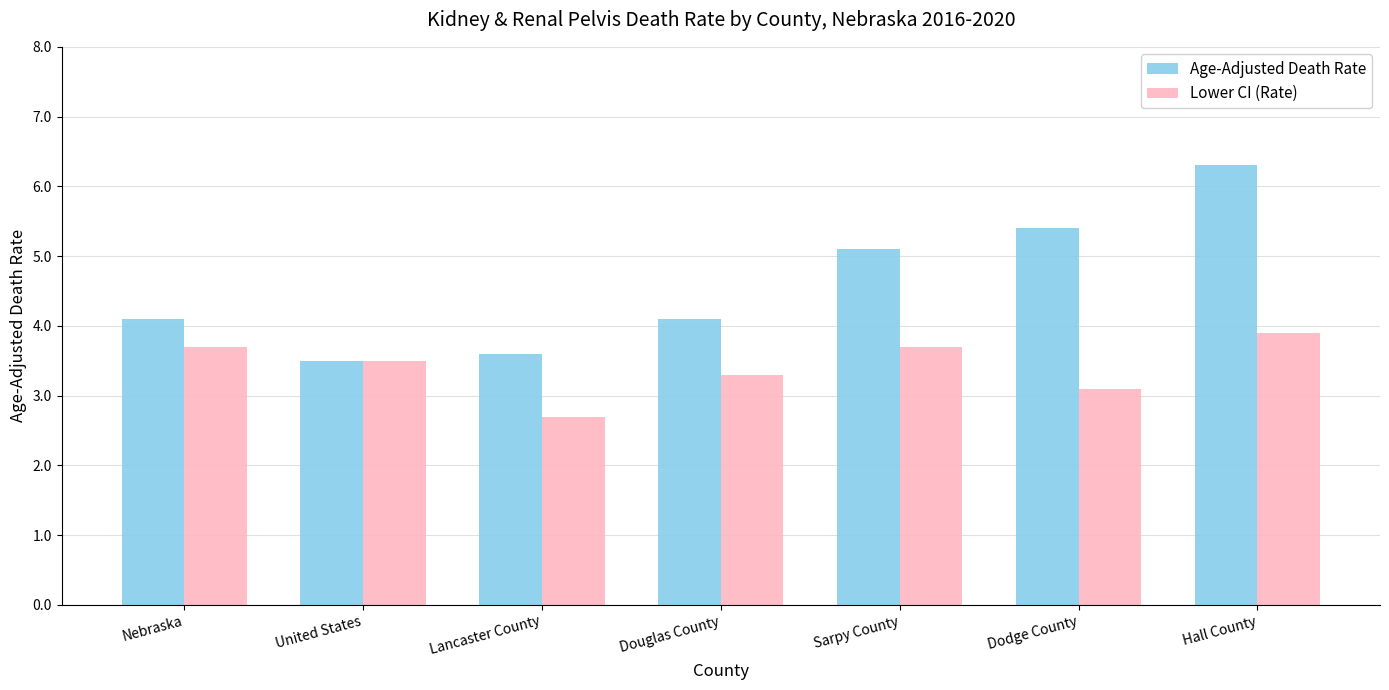

What is the difference between the maximum and second lowest values in the Lower CI (Rate) series?

0.8